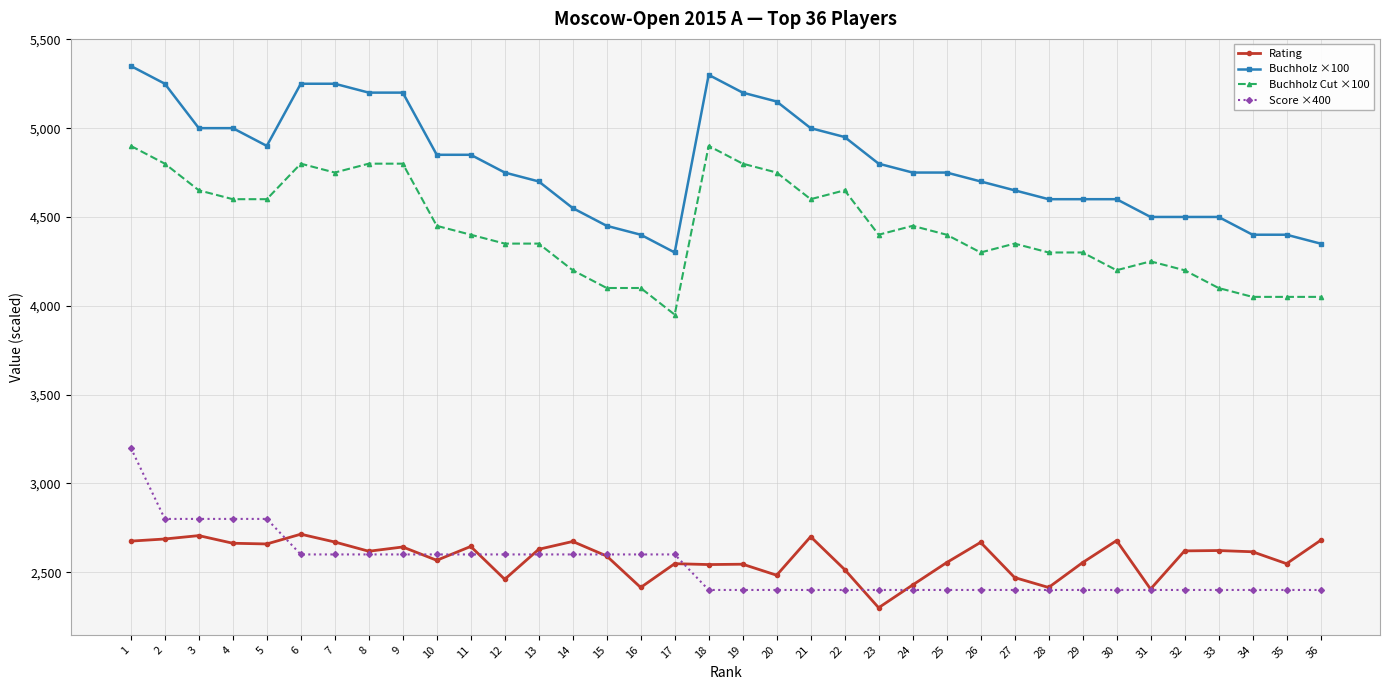

At which label does Buchholz ×100 first exceed 4750?

1